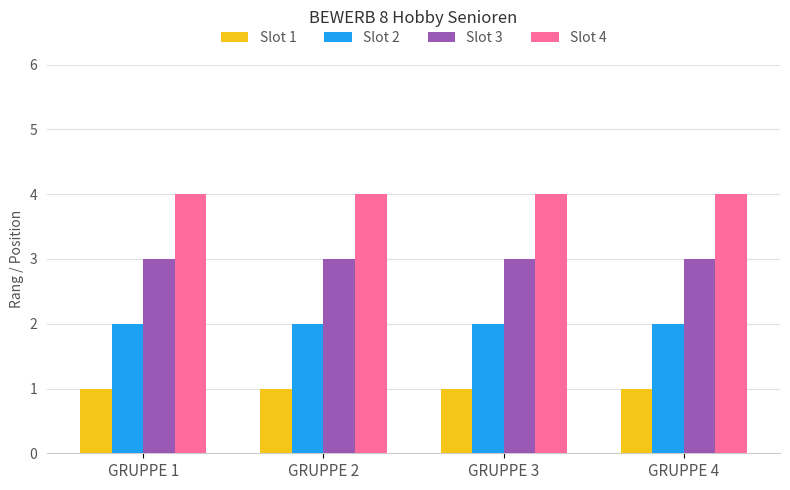

What is the maximum value shown in the chart?

4